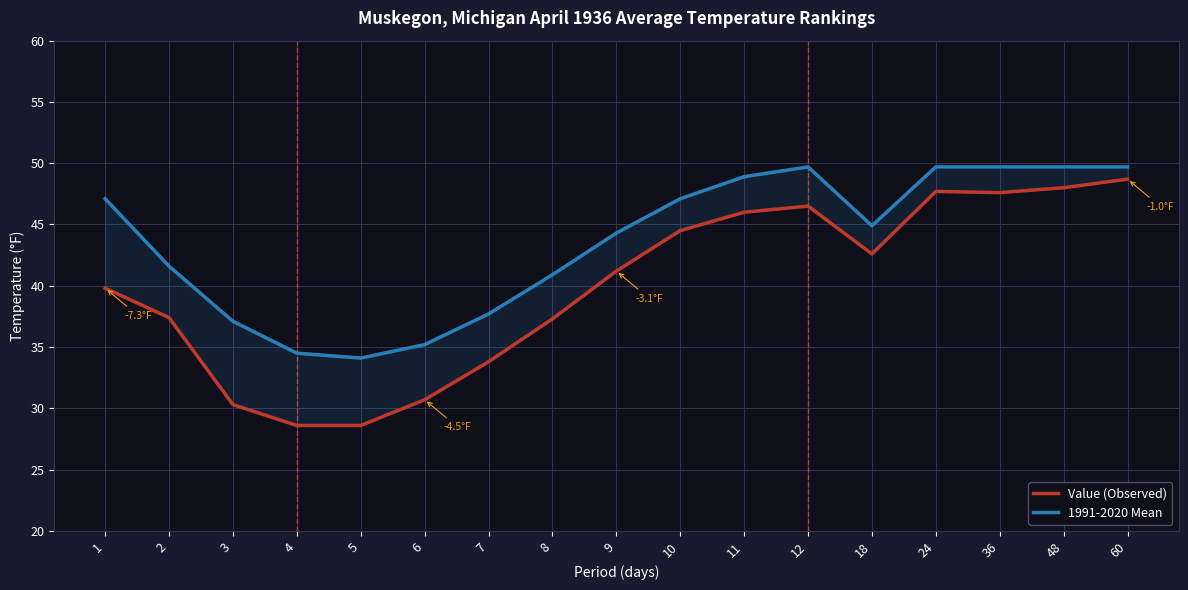

What is the difference between the maximum and second lowest values in the Value (Observed) series?

20.1